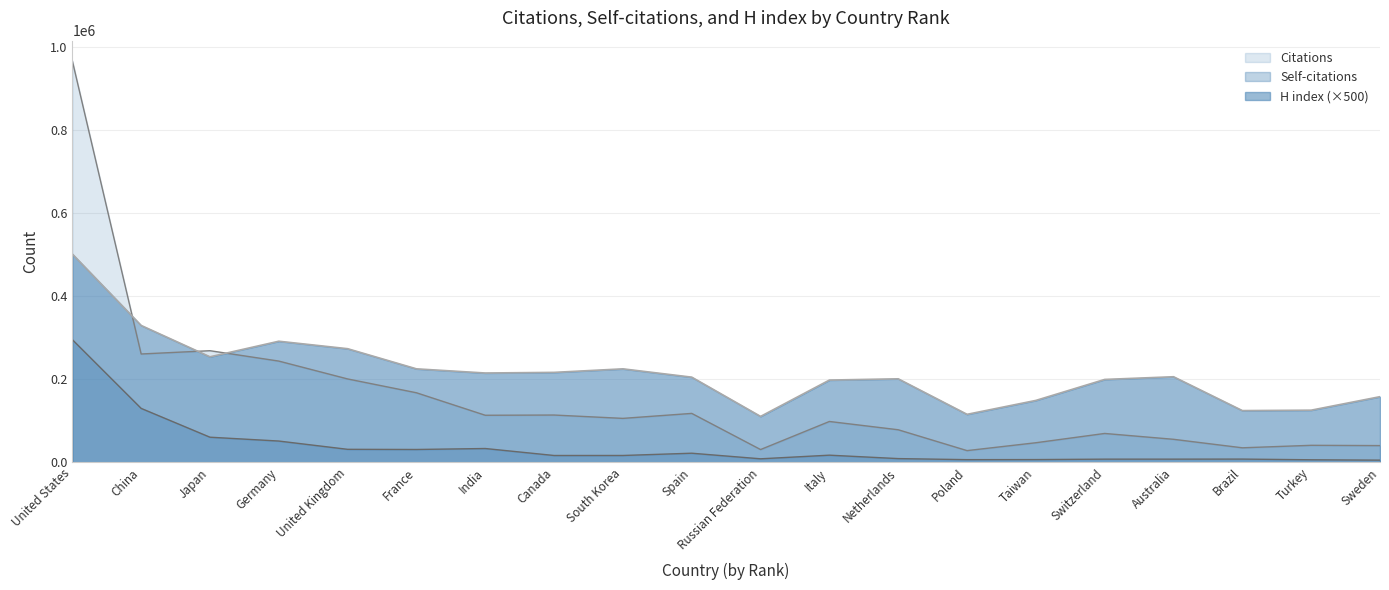

Rank the series by their average value, from highest to lowest.

H index (×500), Citations, Self-citations